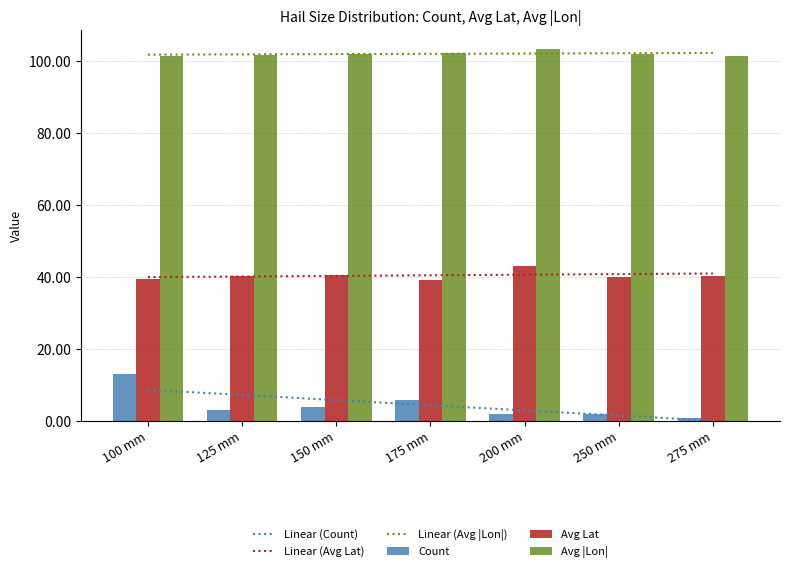

What is the greatest value displayed?

103.4